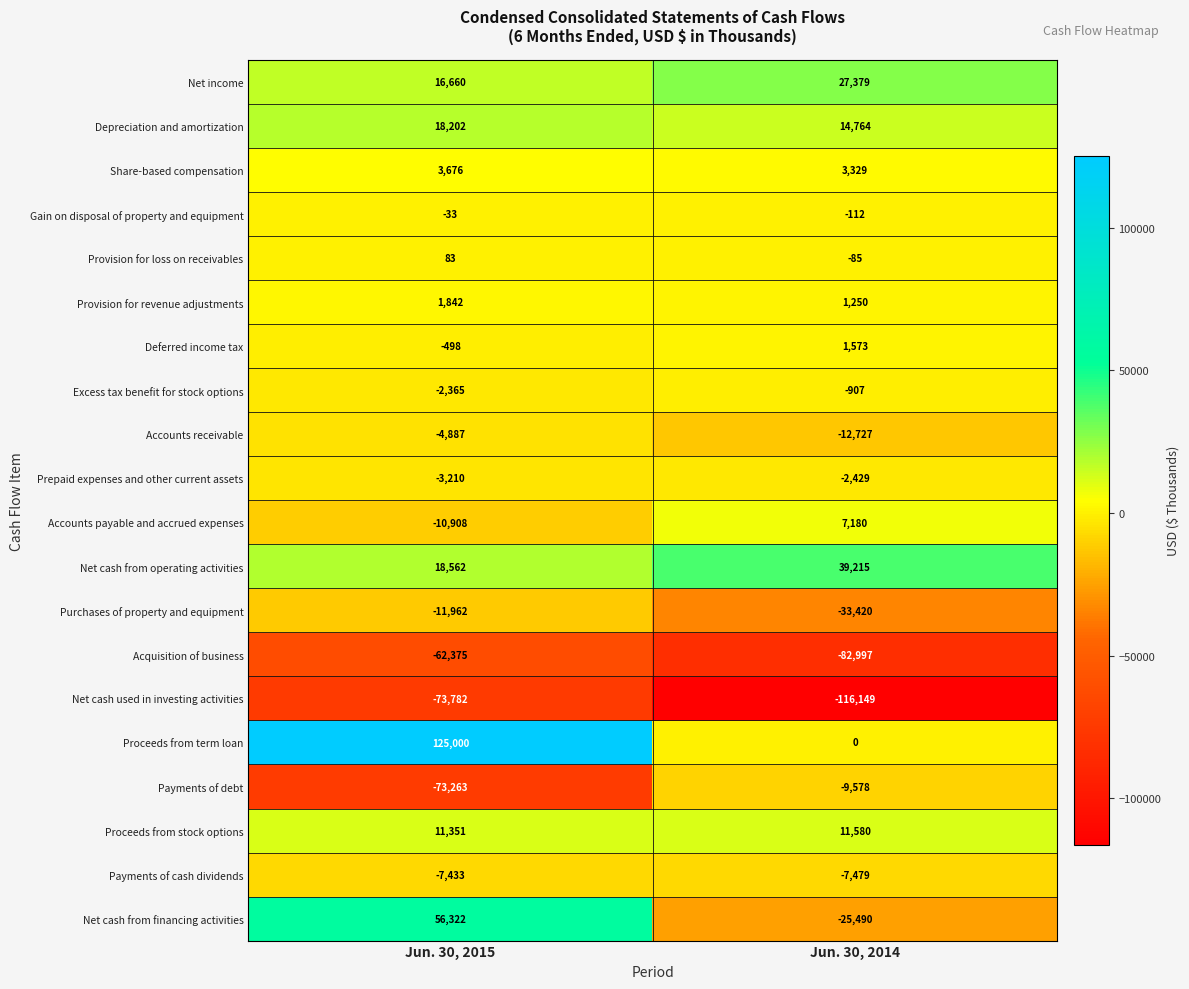

The Provision for loss on receivables series shows 142 at Jun. 30, 2015. True or false?

False